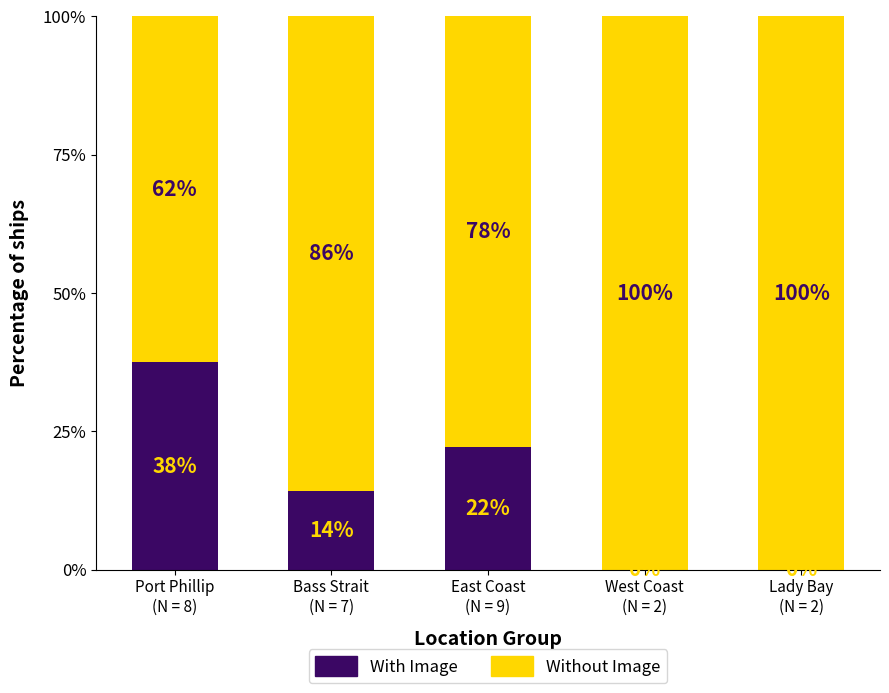

How many data points does each series have?

5